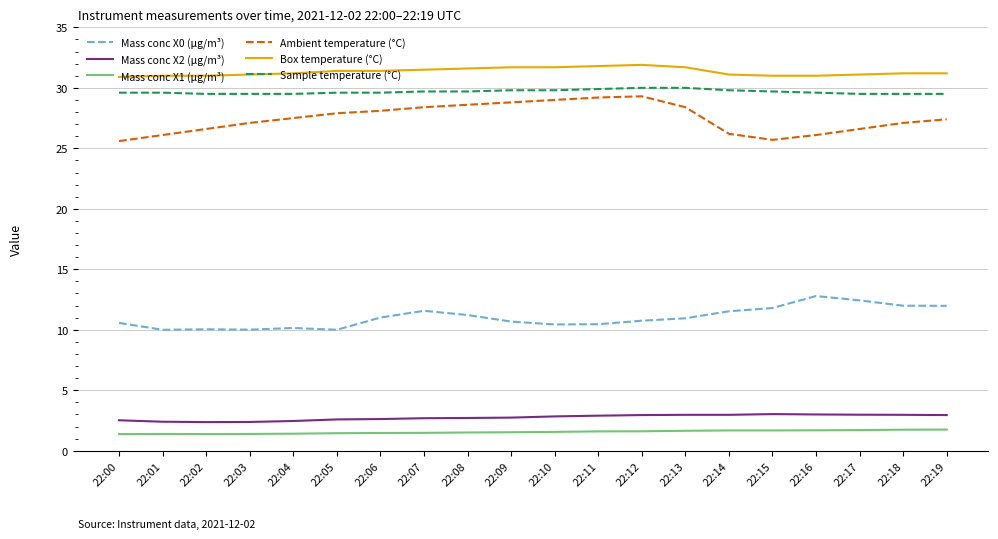

True or false: Mass conc X1 (μg/m³) and Mass conc X2 (μg/m³) intersect in this chart.

False